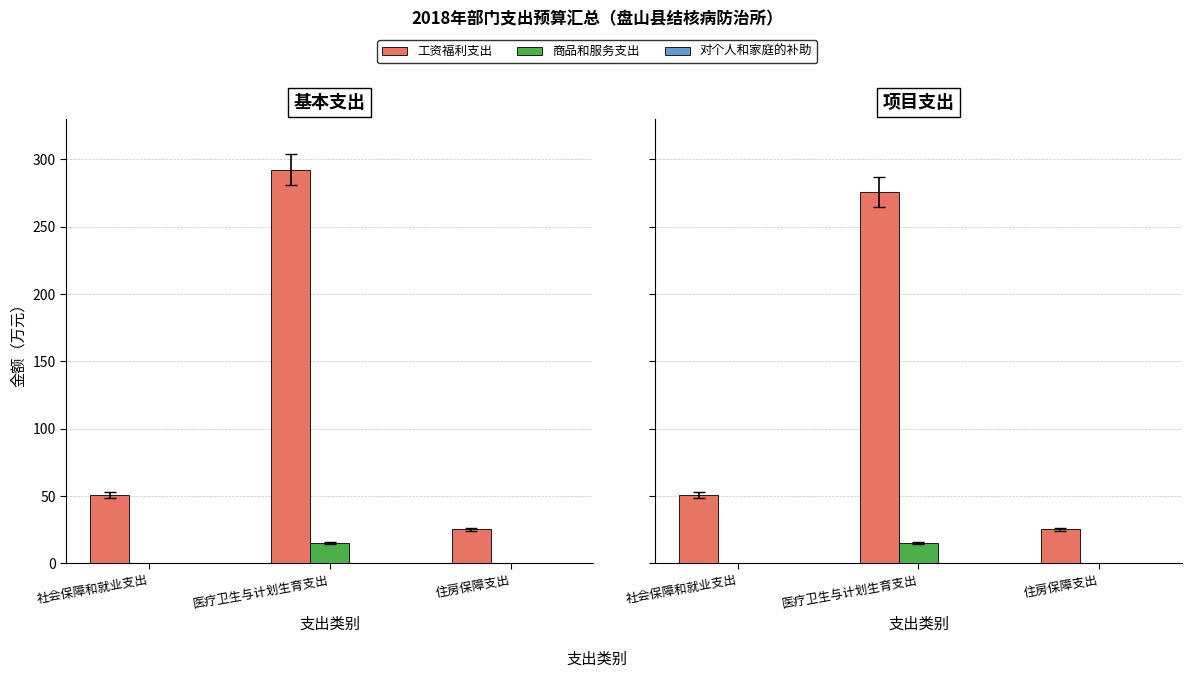

At which label does 对个人和家庭的补助 reach its minimum?

社会保障和就业支出